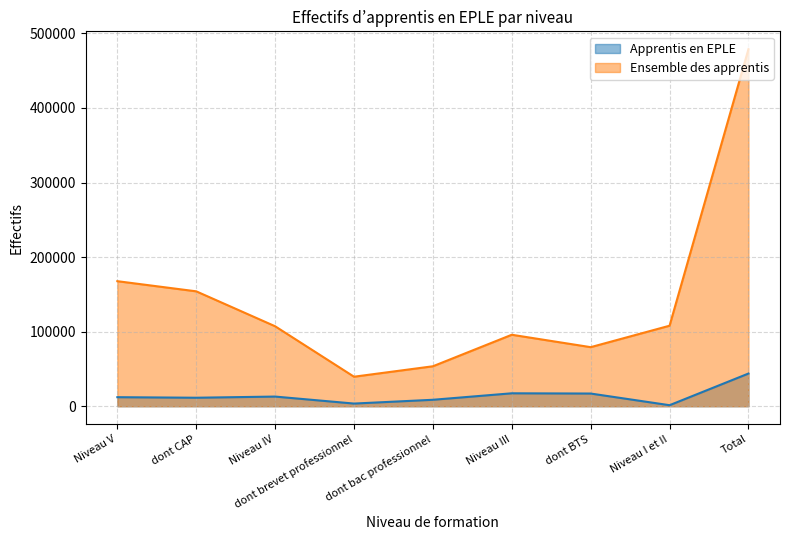

At Total, list the series in order from smallest to largest.

Apprentis en EPLE, Ensemble des apprentis